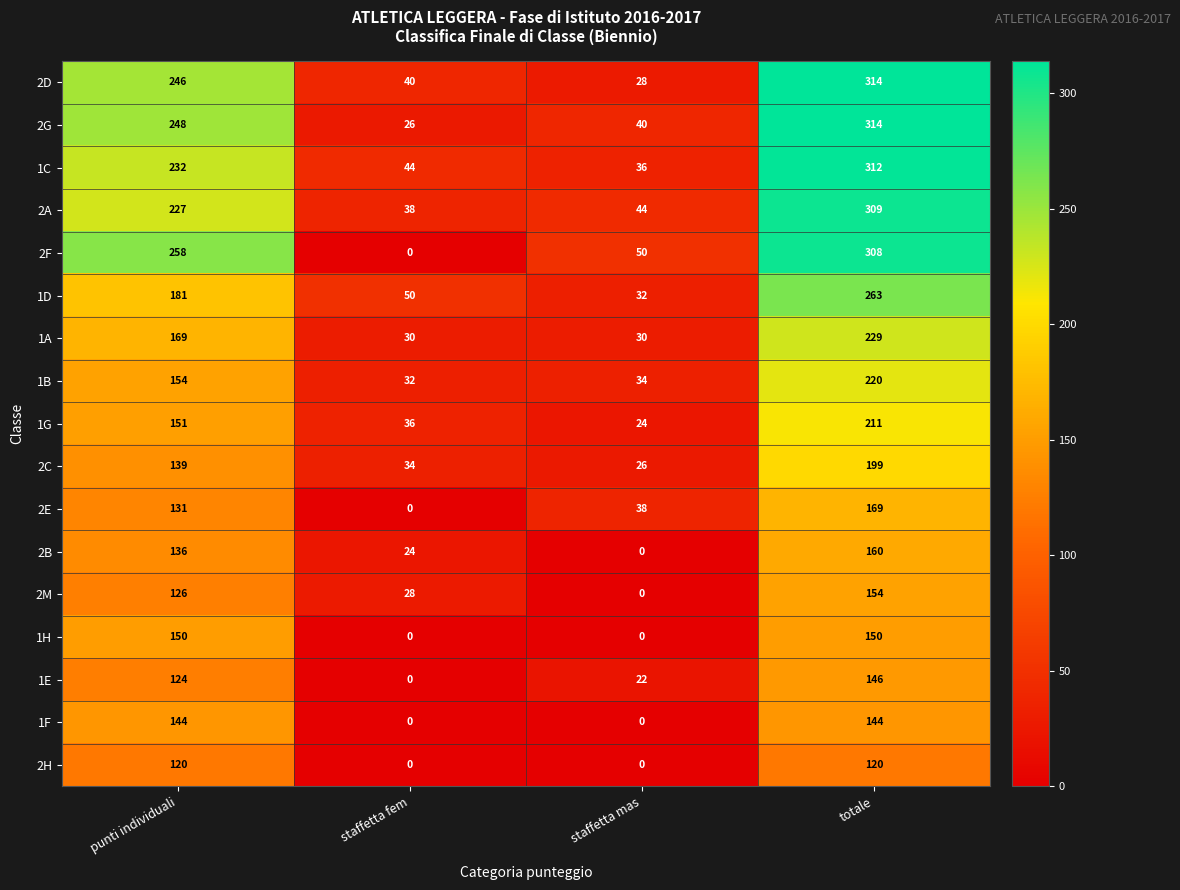

What is the difference between the second highest and minimum values in the 2B series?

136